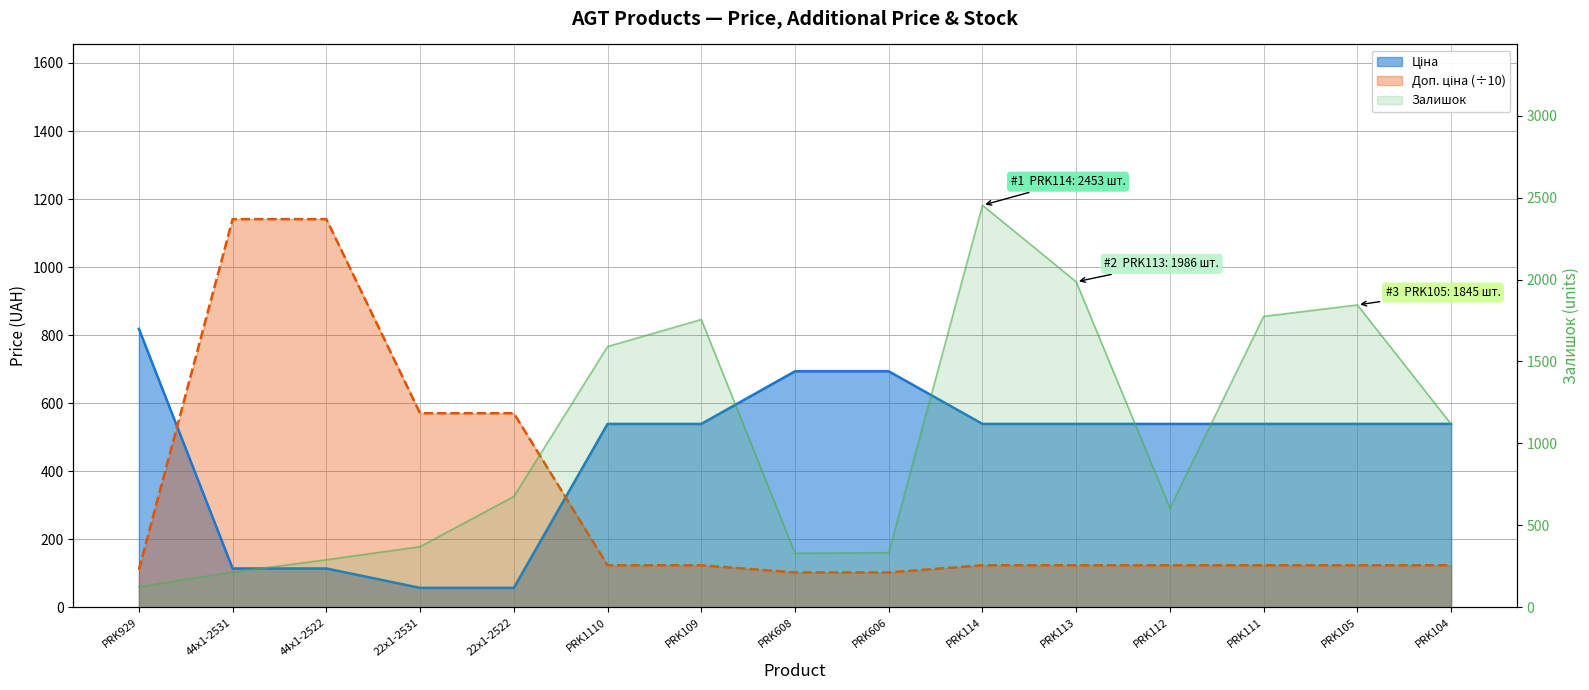

What is the average value of the Доп. ціна series?

315.1